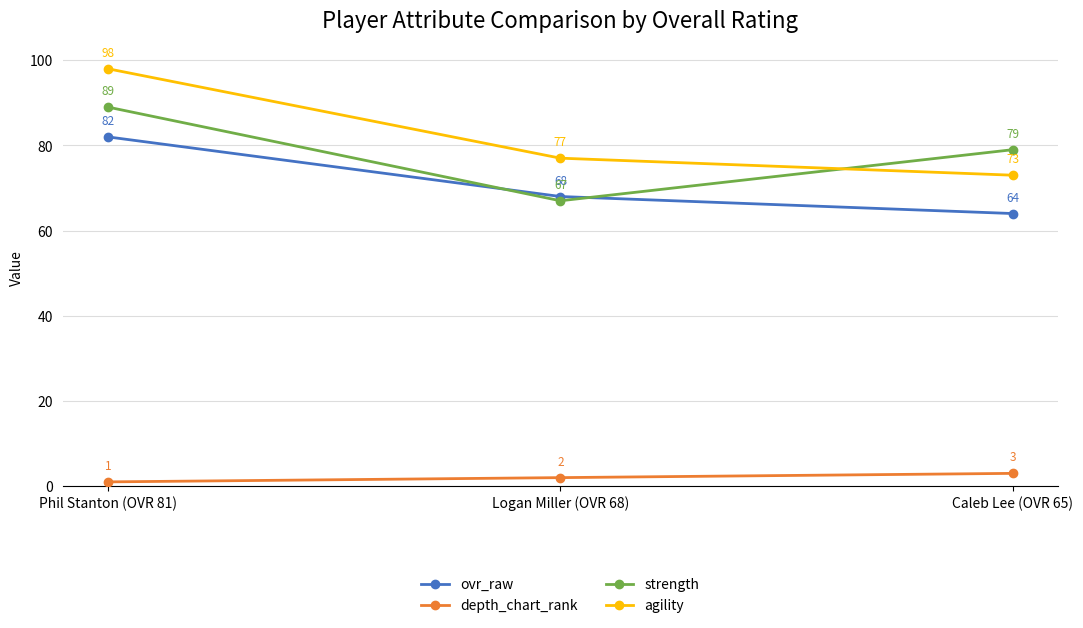

The strength series shows 79 at Caleb Lee (OVR 65). True or false?

True